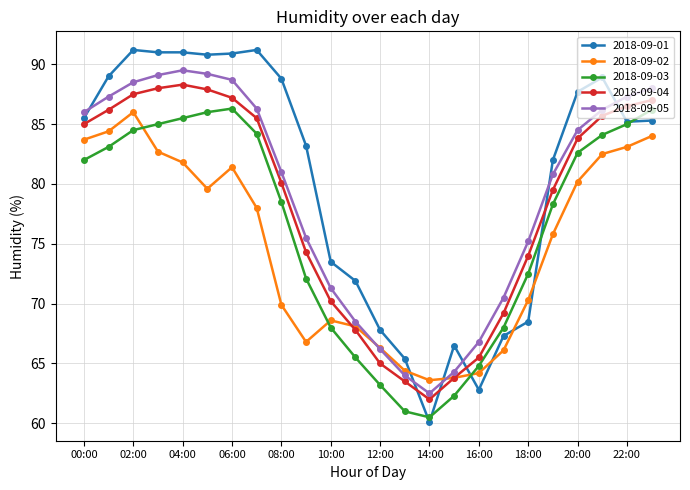

How many values in the 2018-09-02 series are below 78?

12